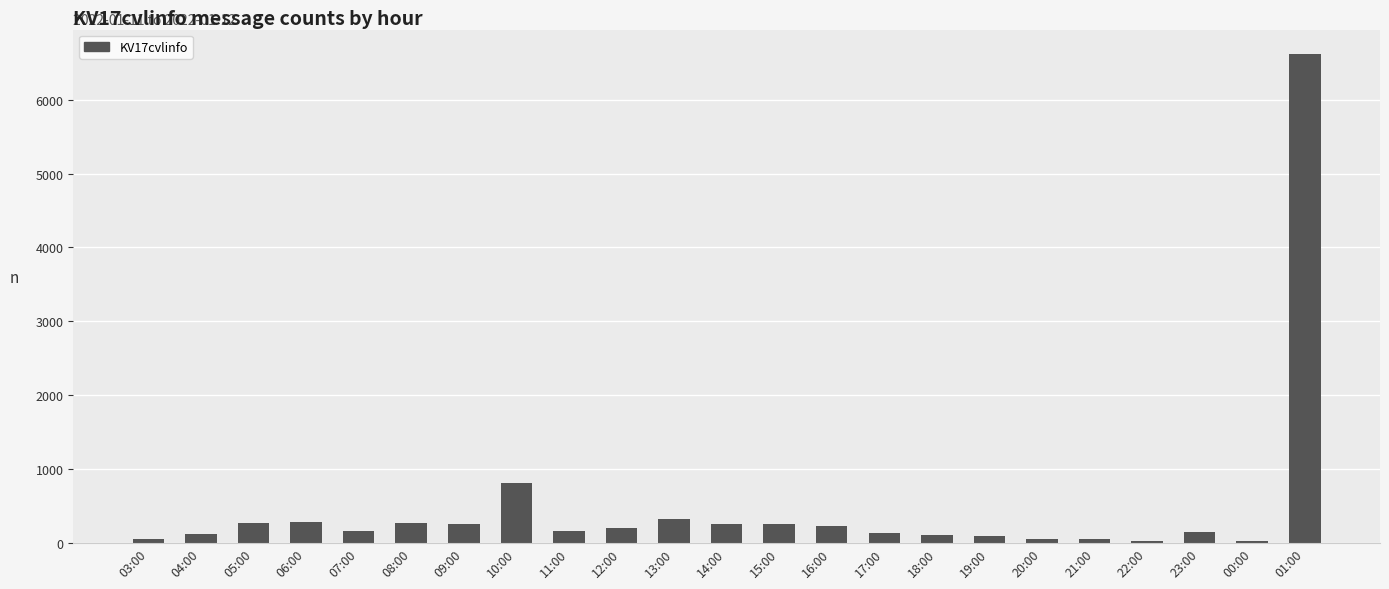

How many data points does each series have?

23